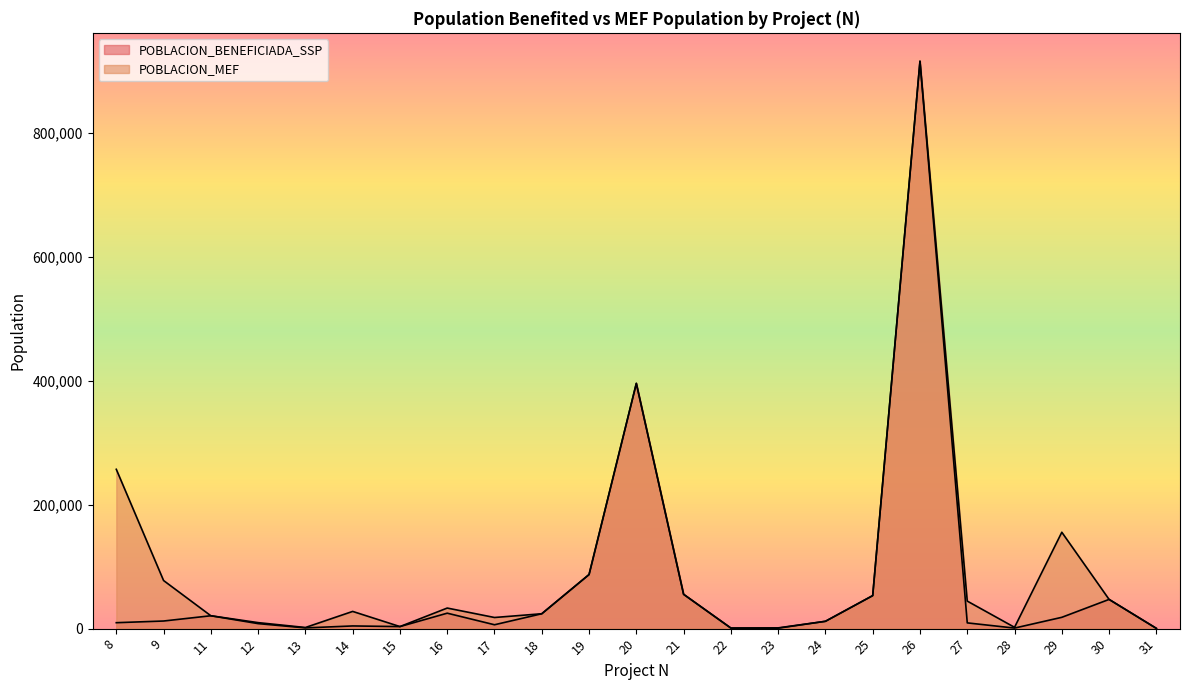

How many data points in POBLACION_MEF are above 27765?

11